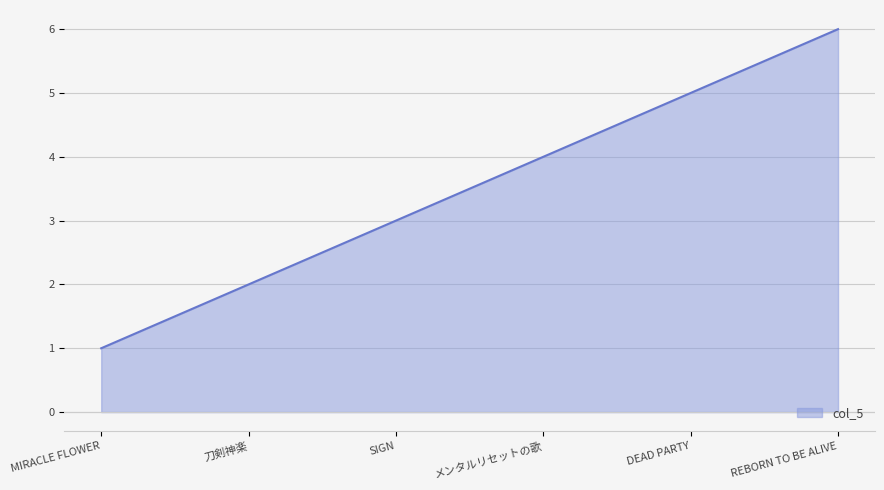

Which has a higher value, 刀剣神楽 or メンタルリセットの歌?

メンタルリセットの歌